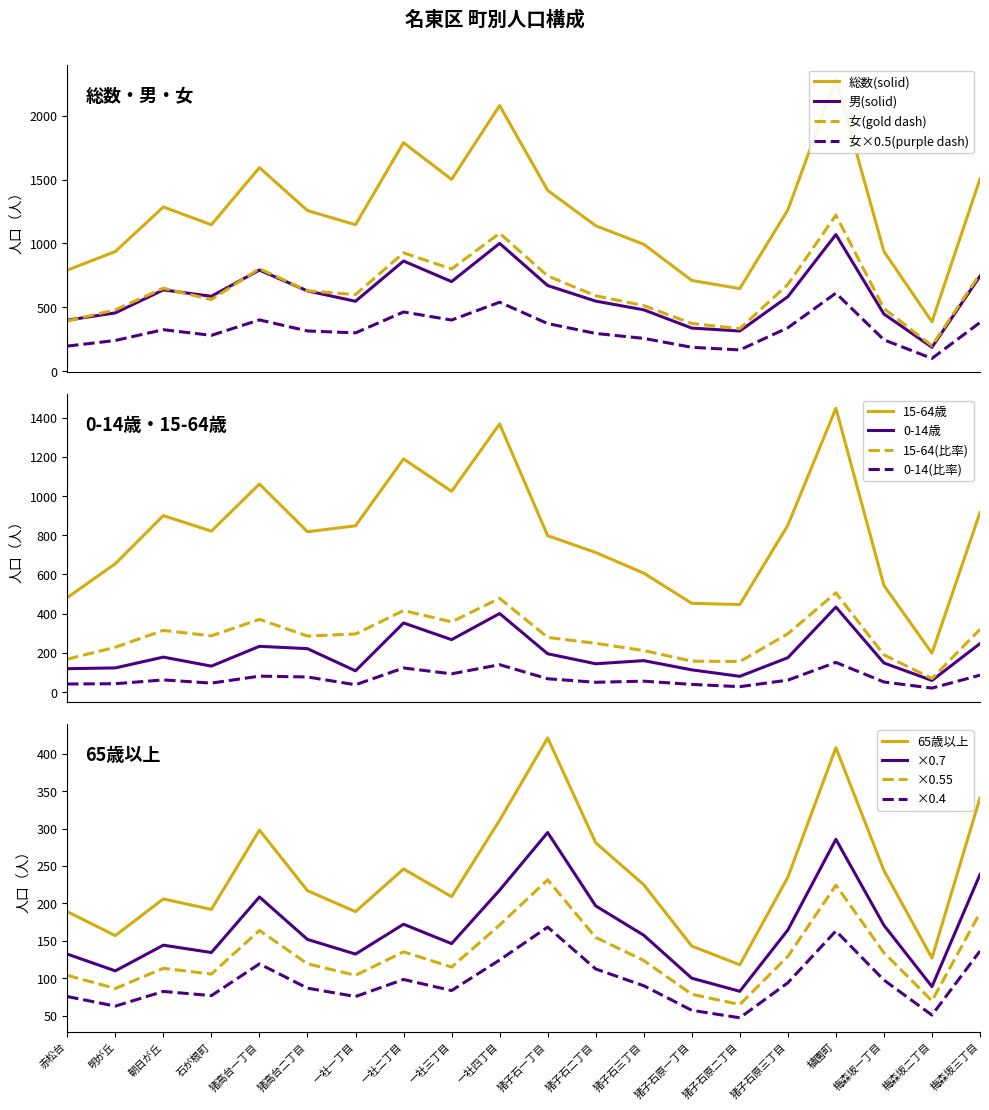

What is the label of the 5th point from the left?

猪高台一丁目